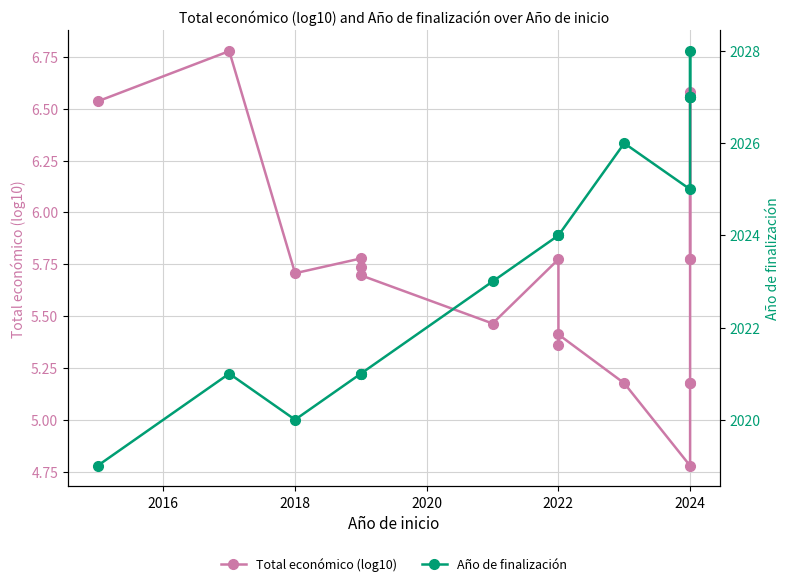

How many interior local peaks does the Total económico (log10) series have?

5